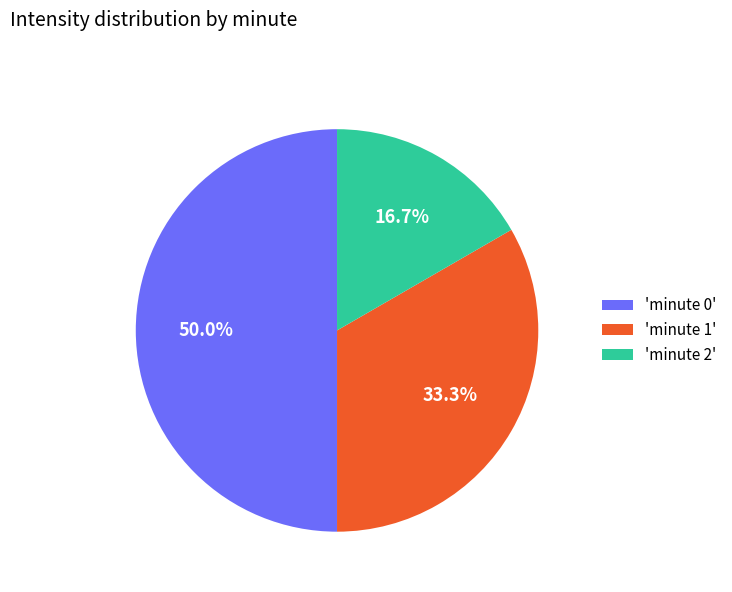

How much of the chart is everything except 'minute 2'?

83.3%